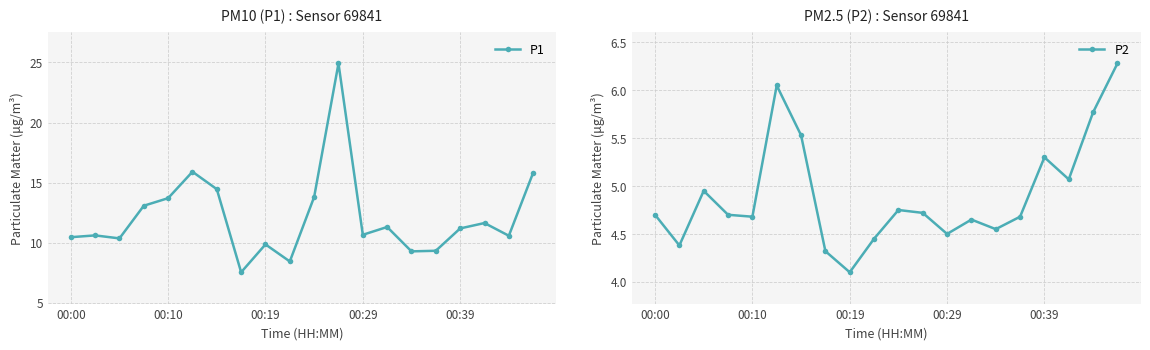

In P2, how many points are higher than both neighbors (excluding endpoints)?

5